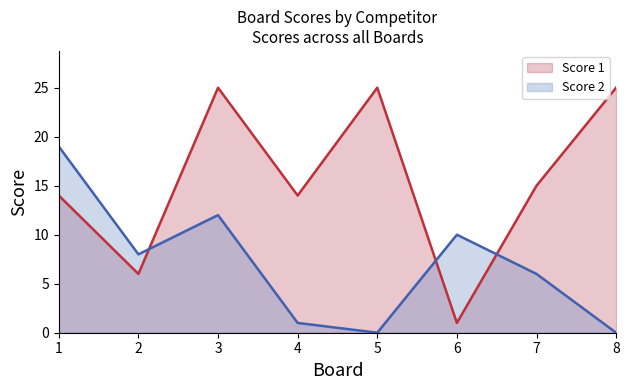

At which category is the sum across all series the highest?

3